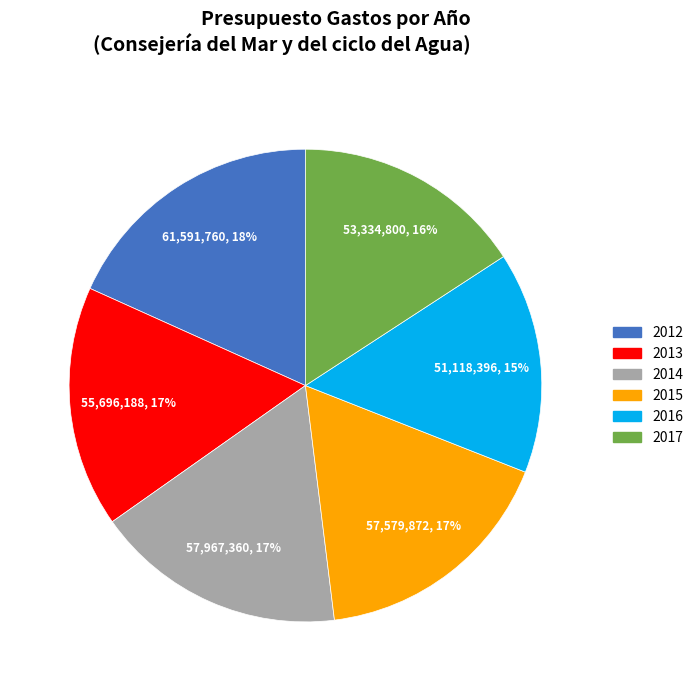

Is there any slice that represents more than half of the pie?

No